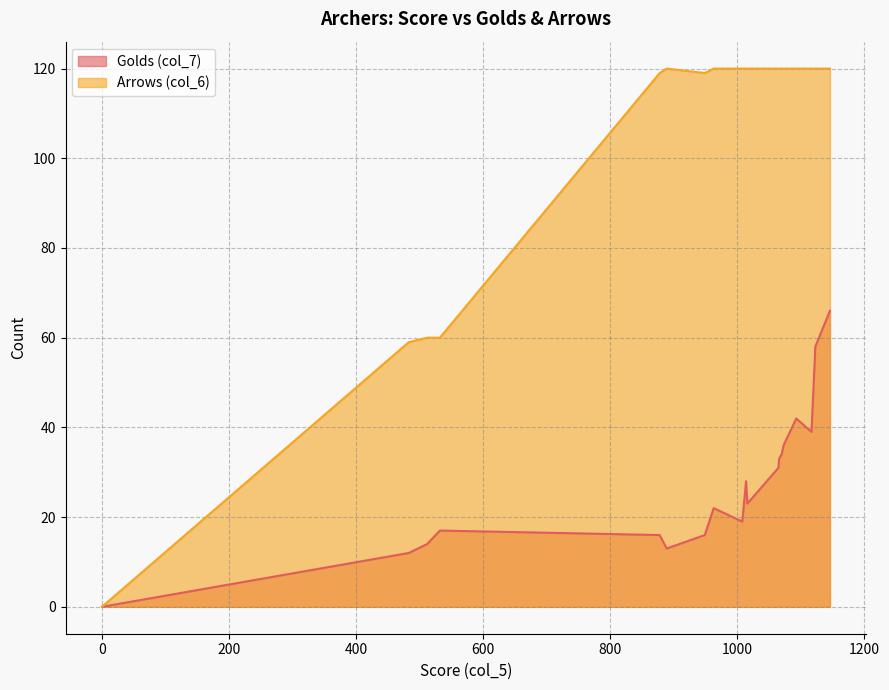

What is the highest value of the Arrows (col_6) series?

120